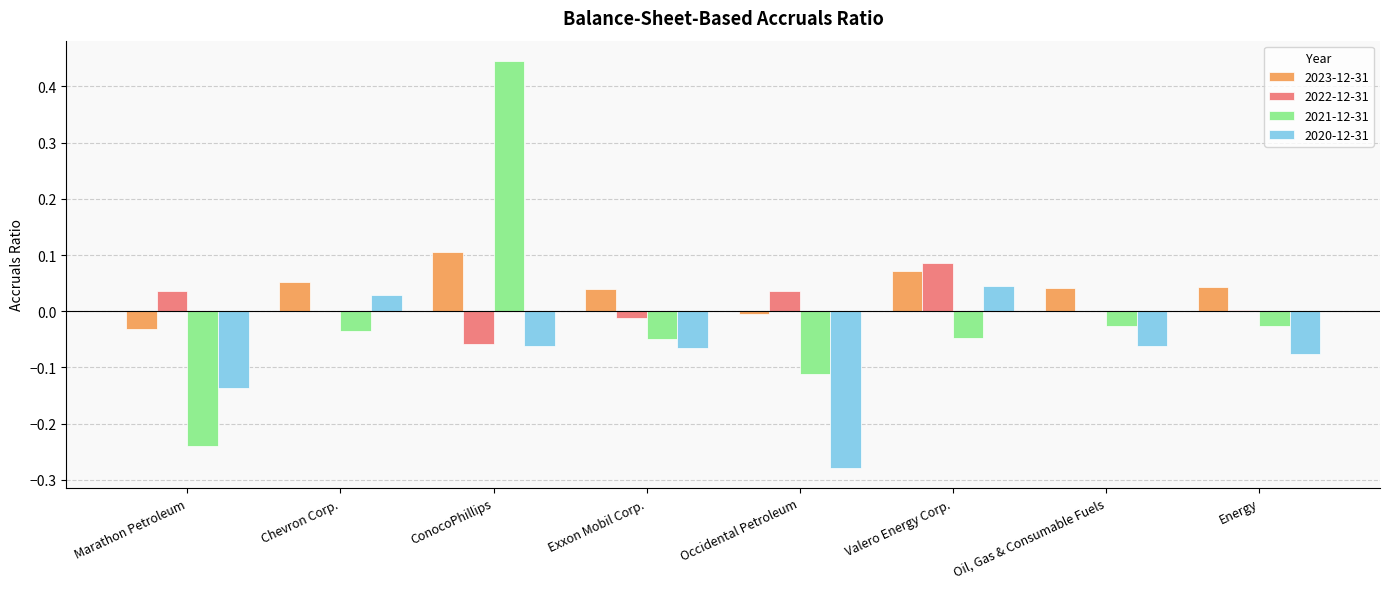

How many data points does each series have?

8